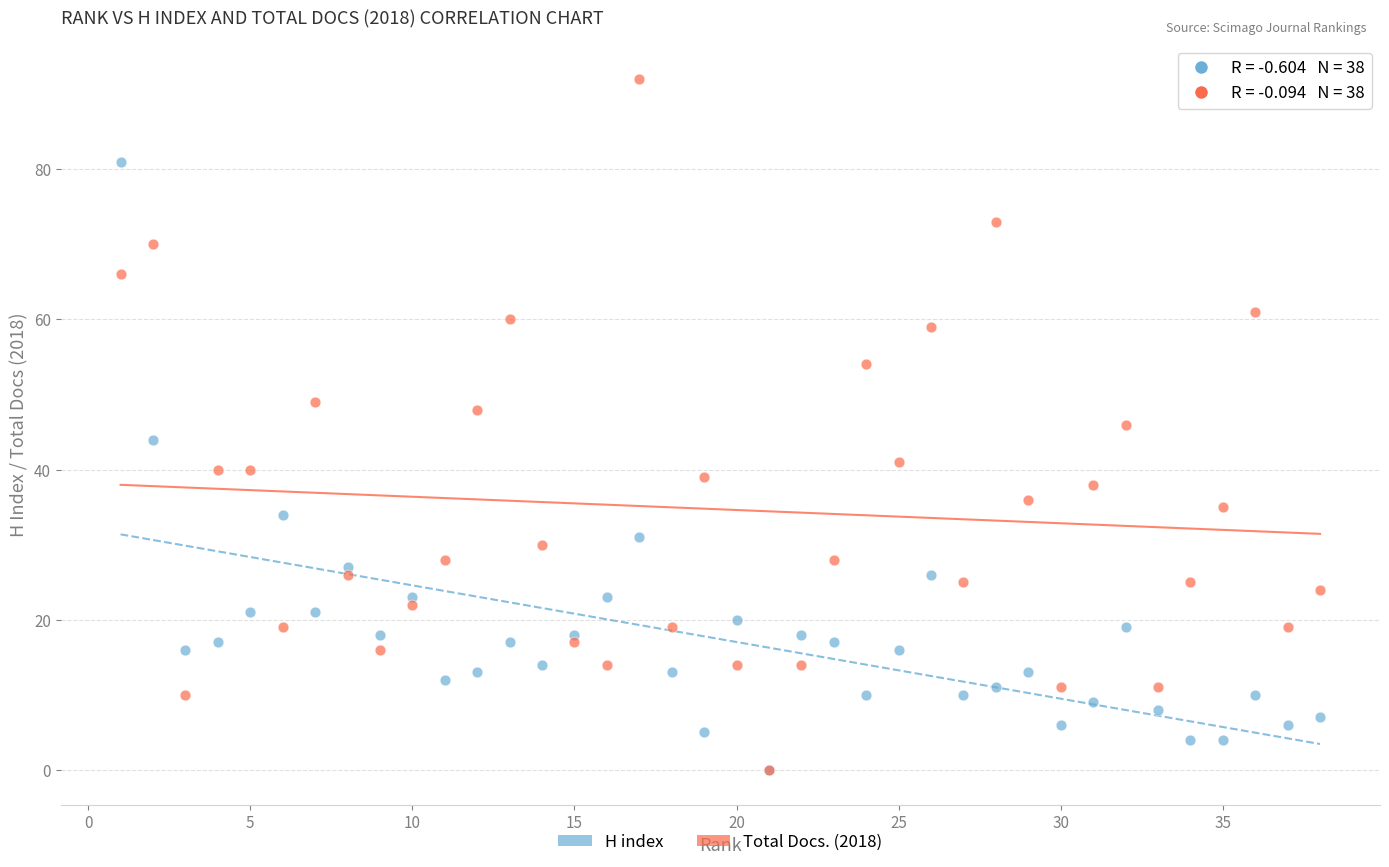

What are all the series names shown in the legend?

H index, Total Docs. (2018)